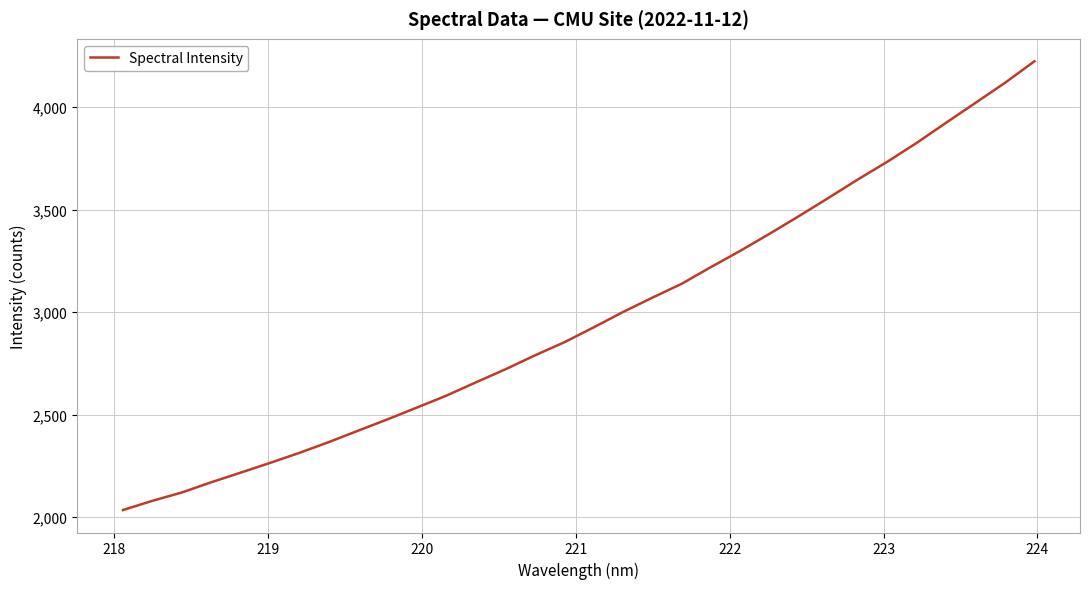

What is the difference between the maximum and minimum values?

2189.7